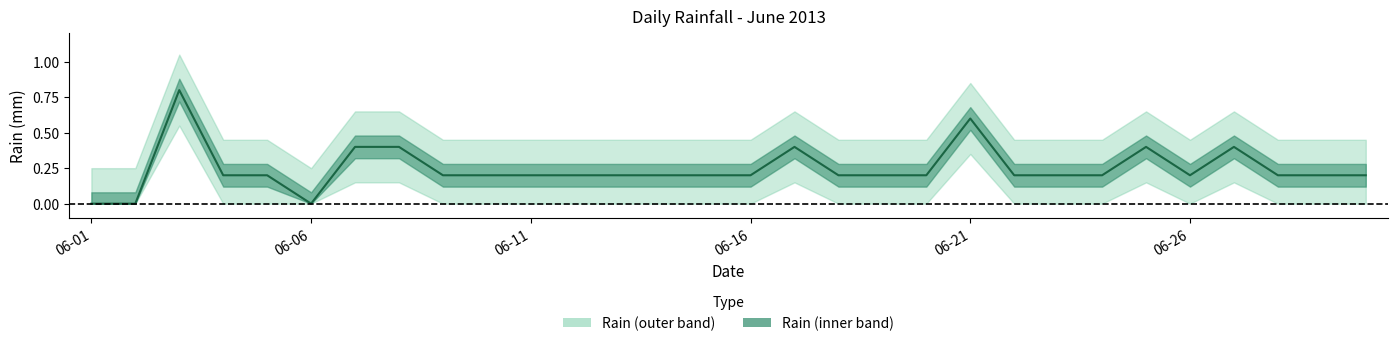

Which category has the highest value across all series?

2013-06-03